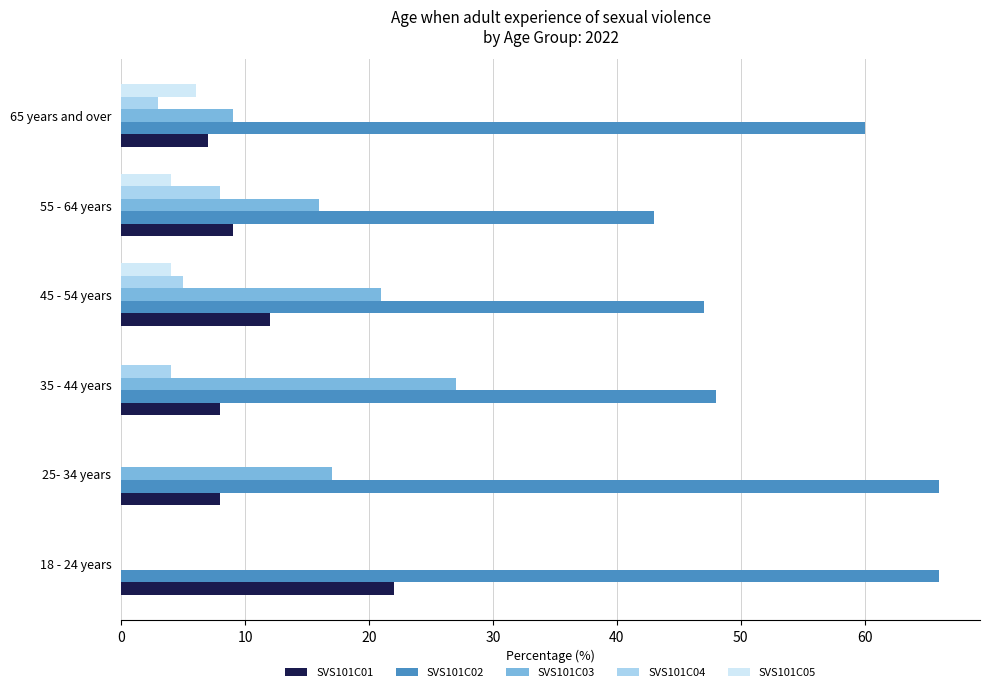

Which series has the largest total across all categories?

SVS101C02